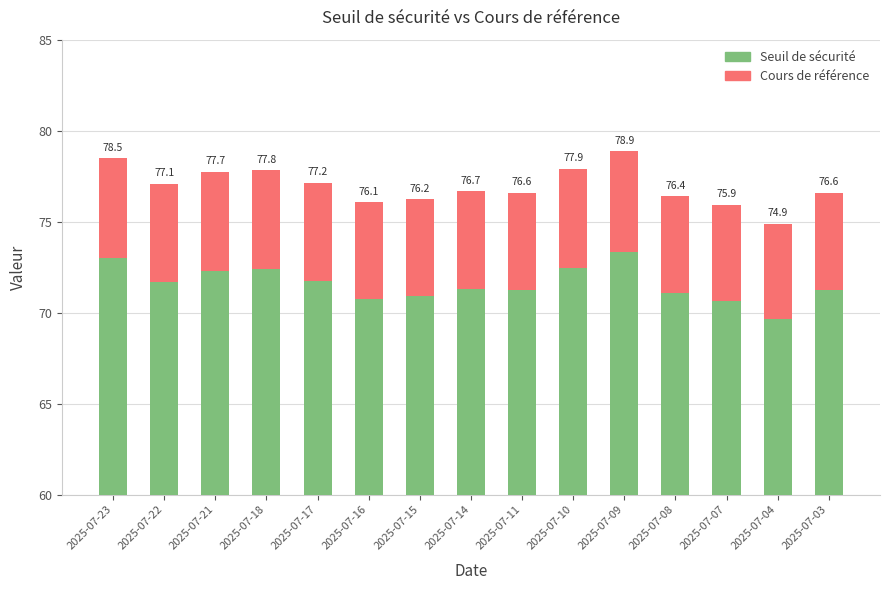

How many series are shown in this chart?

2